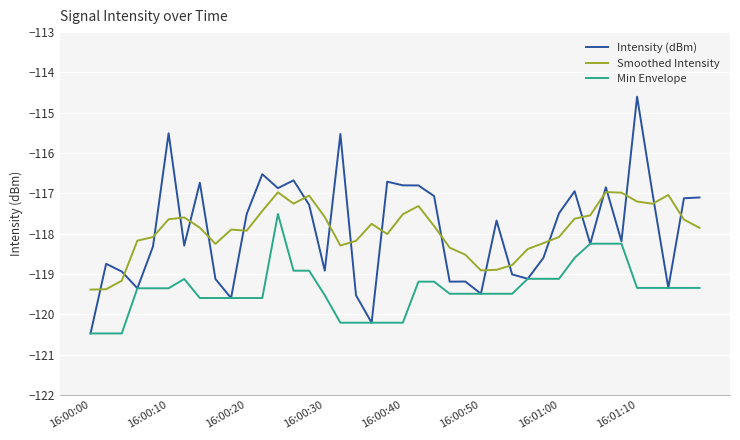

In Intensity (dBm), how many points are higher than both neighbors (excluding endpoints)?

12